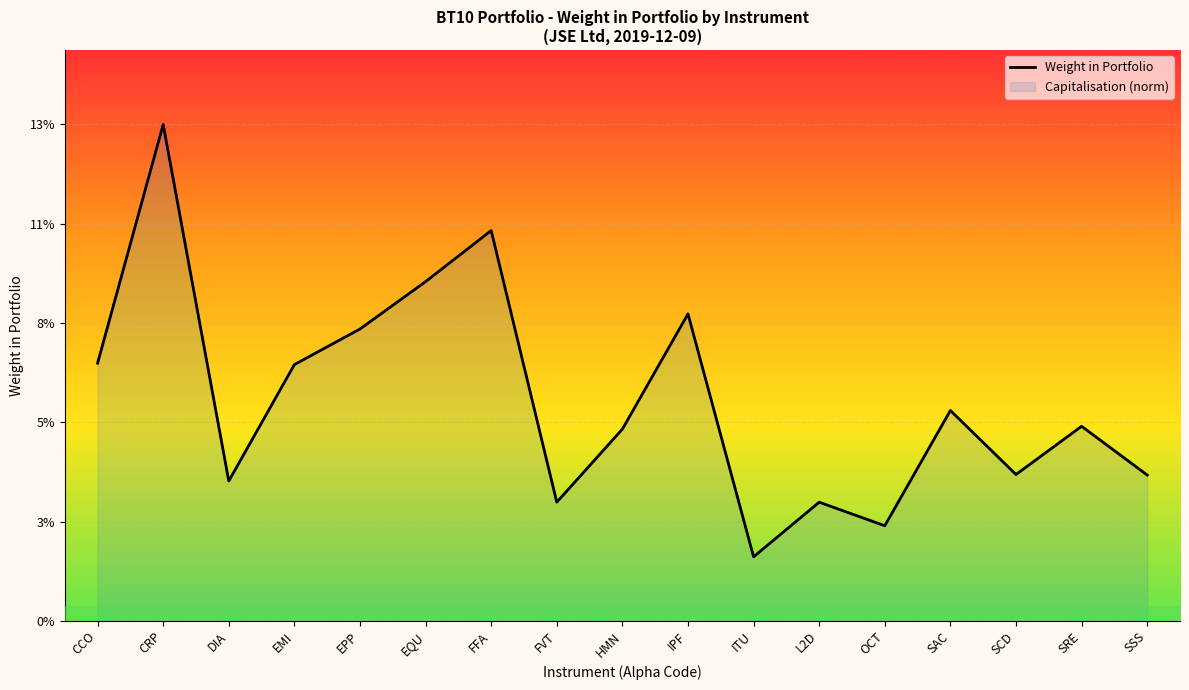

True or false: there are more than 2 points higher than both neighbors.

True